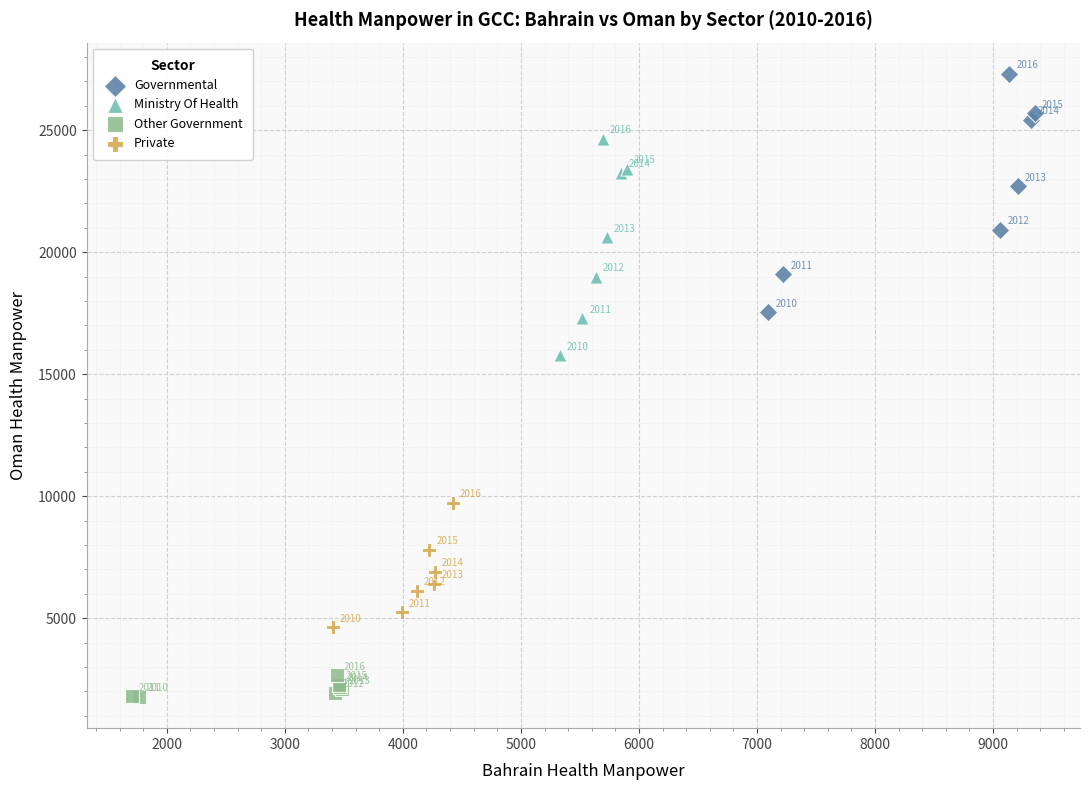

Which series has the widest spread of Y values?

Governmental